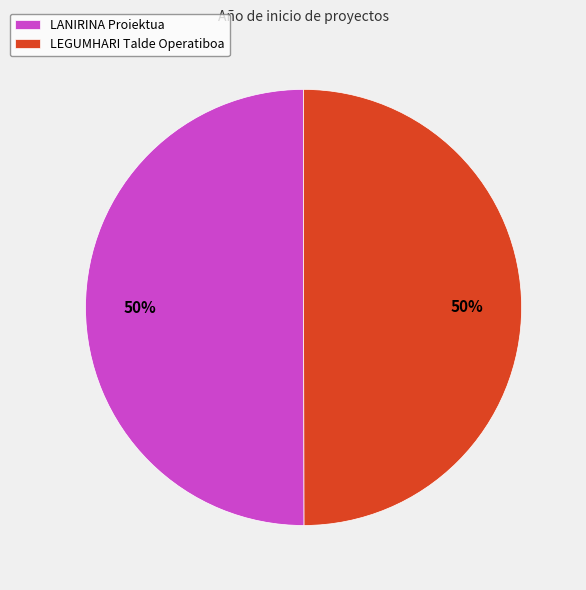

To the nearest percent, what portion does LANIRINA Proiektua represent?

50%